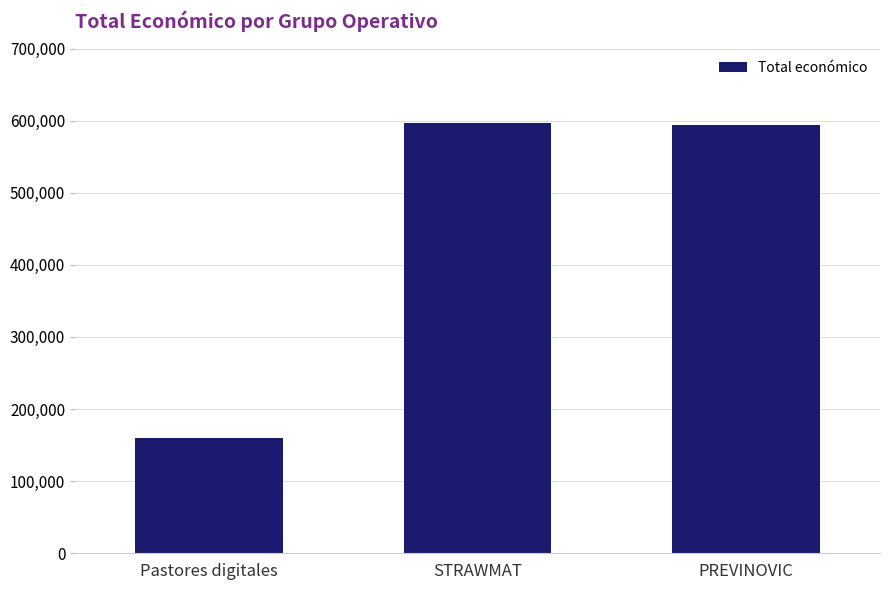

True or false: the data shows 593715 at PREVINOVIC.

True